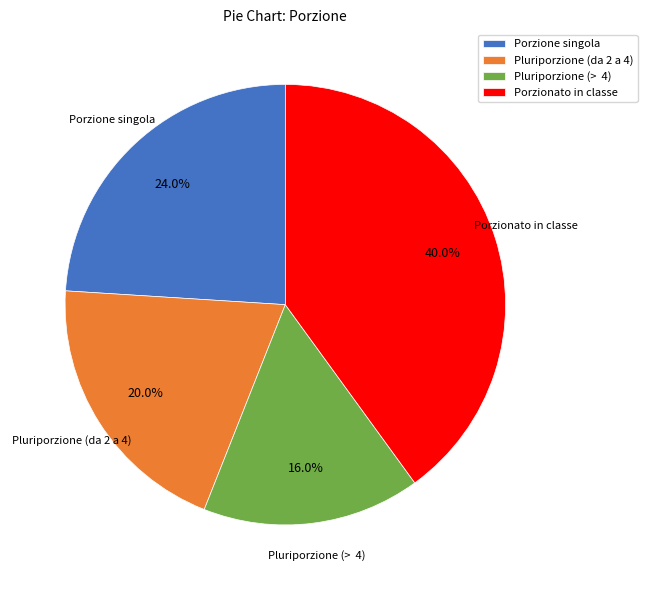

To the nearest percent, what is the difference between the Porzione singola and Porzionato in classe slice percentages?

16%